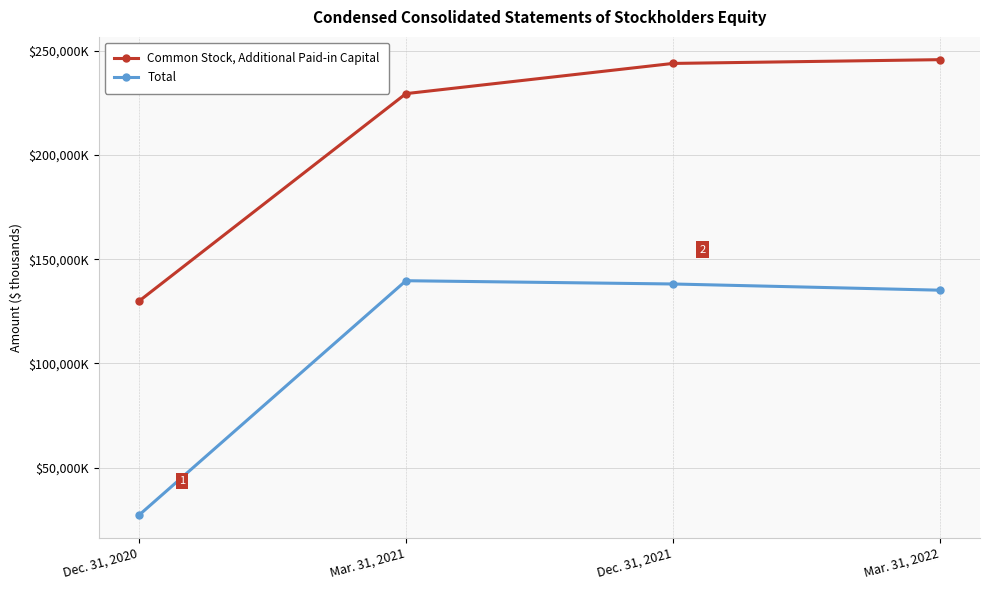

What is the average value of the Total series?

110040